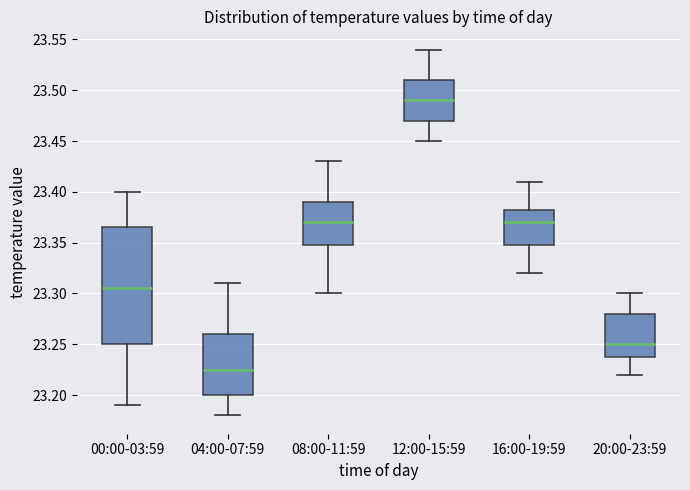

Reading left to right, transcribe this box plot: for each box, give where its median line is, the range the box spans, and where its two whiskers end, as read against the y-axis. The values are not printed on the chart, so give them approximately, as read against the axis.

00:00-03:59: median 23.305, box 23.250 to 23.365, whiskers 23.190 to 23.400
04:00-07:59: median 23.225, box 23.200 to 23.260, whiskers 23.180 to 23.310
08:00-11:59: median 23.370, box 23.350 to 23.390, whiskers 23.300 to 23.430
12:00-15:59: median 23.490, box 23.470 to 23.510, whiskers 23.450 to 23.540
16:00-19:59: median 23.370, box 23.350 to 23.385, whiskers 23.320 to 23.410
20:00-23:59: median 23.250, box 23.240 to 23.280, whiskers 23.220 to 23.300